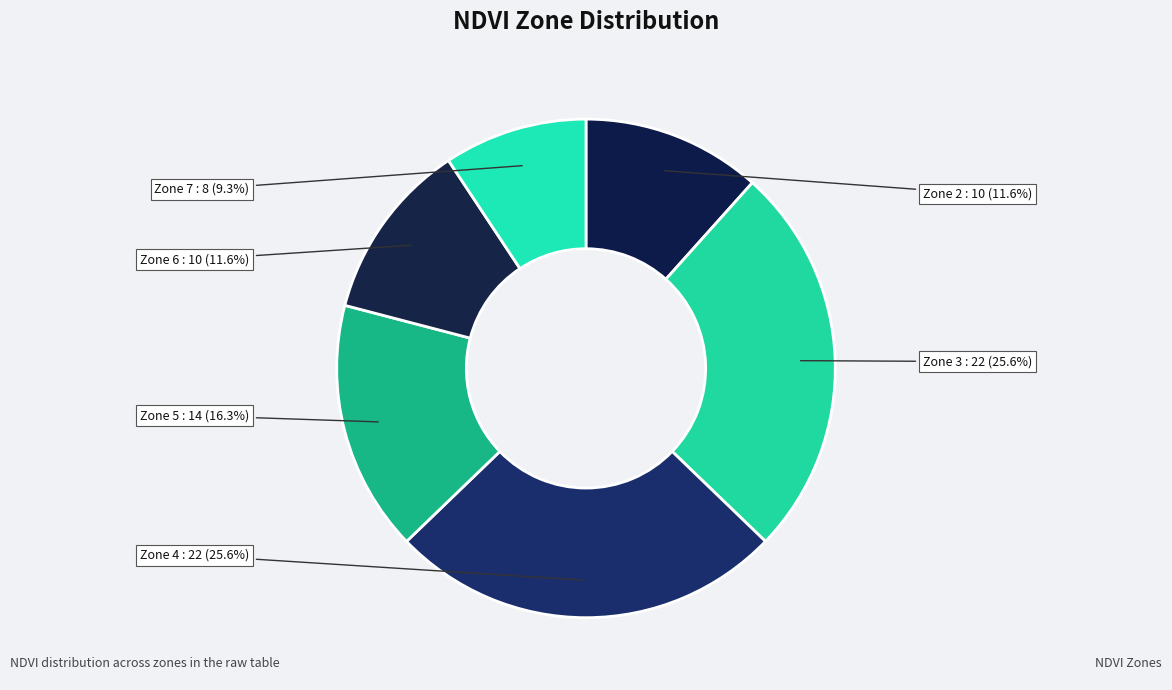

How many segments does this pie chart have?

6